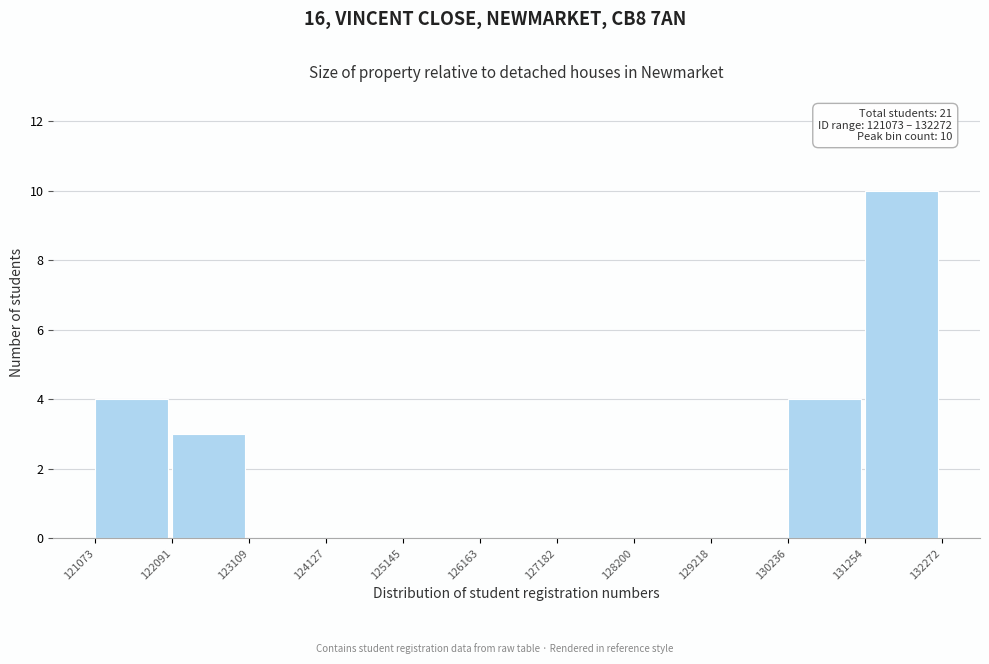

Over which range of the x-axis is the bar tallest?

131254 to 132272